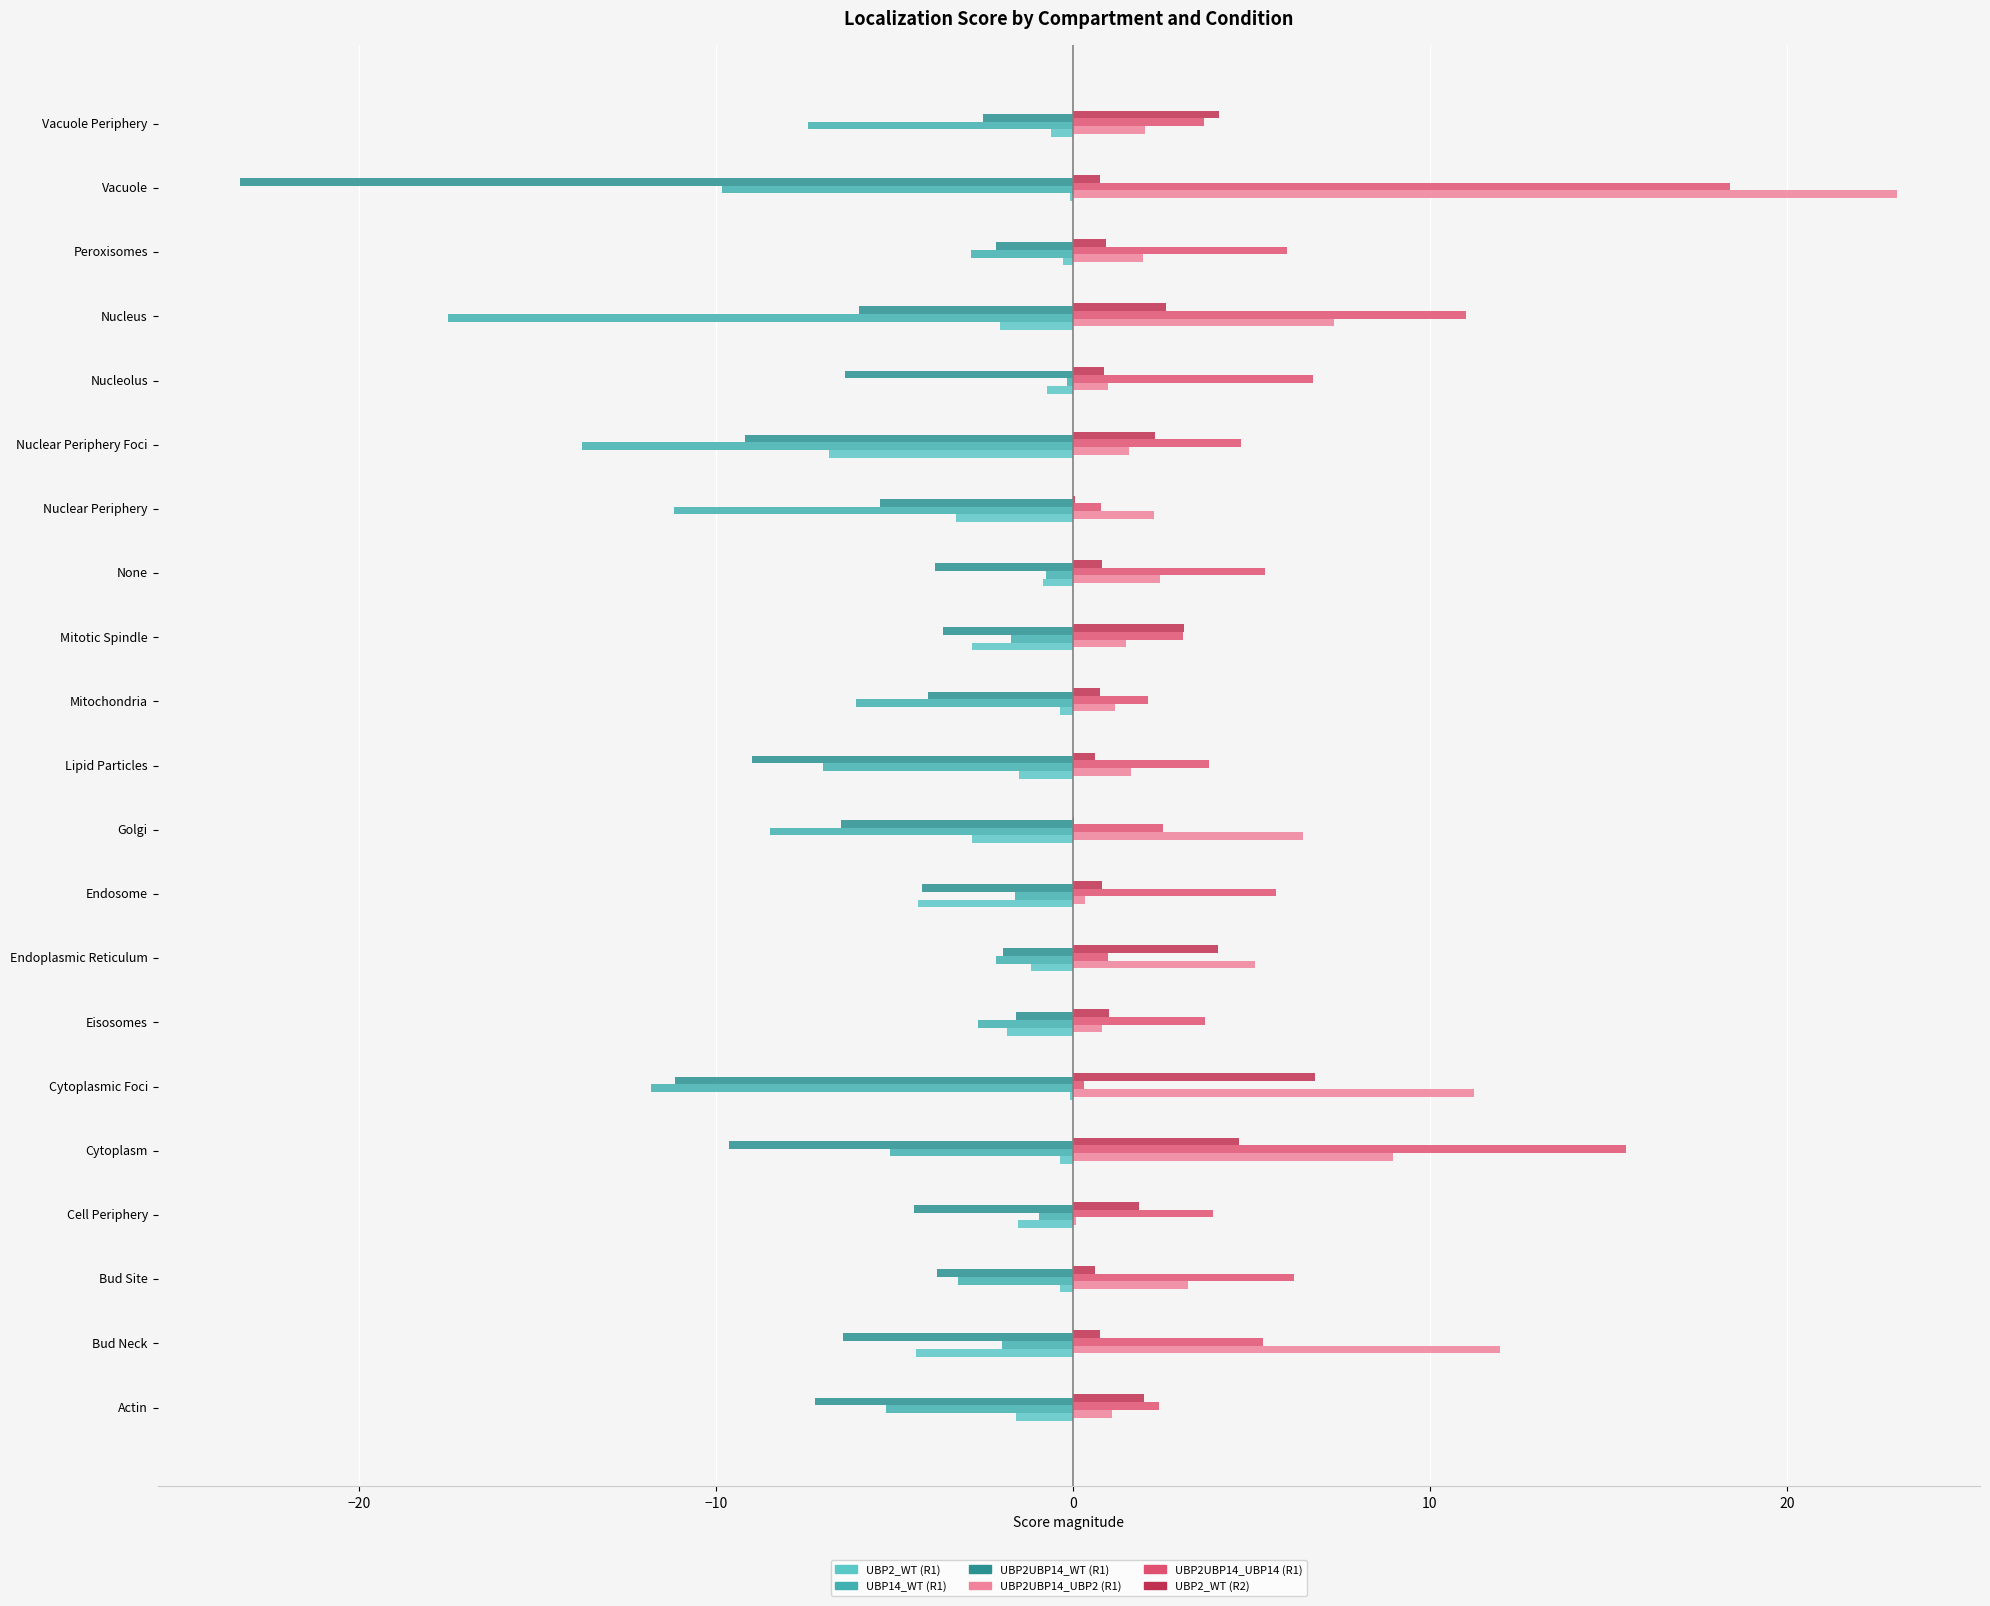

How many data points does each series have?

21